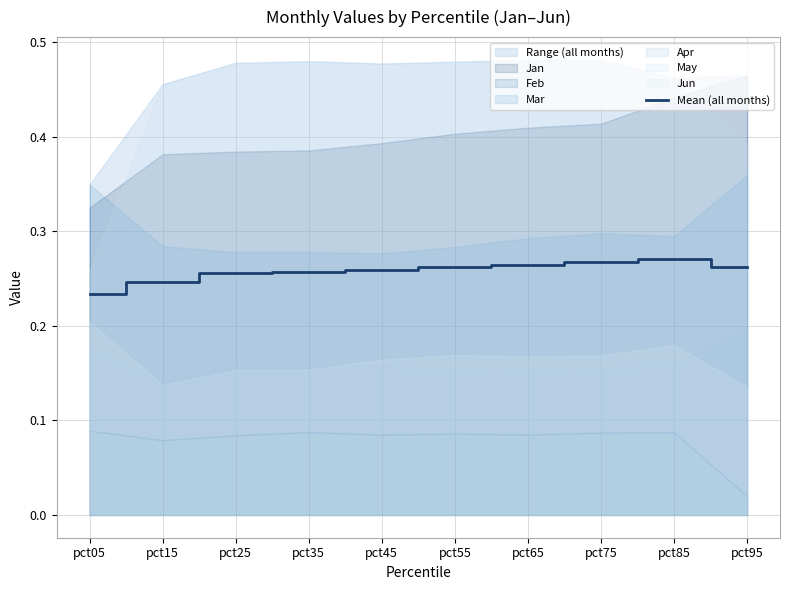

Rank the categories by value from highest to lowest.

pct85, pct75, pct65, pct55, pct95, pct45, pct35, pct25, pct15, pct05